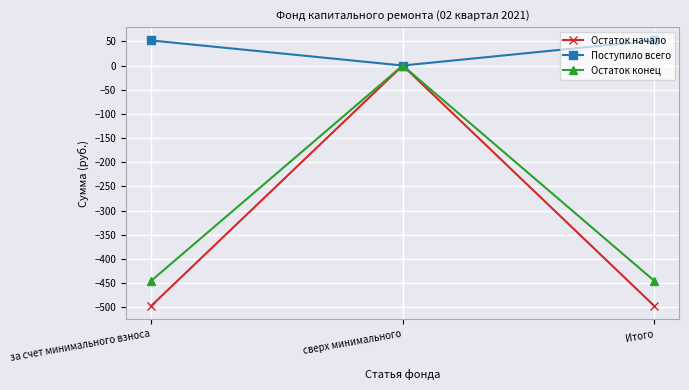

What is the difference between the maximum and minimum values in the Поступило всего series?

51.9